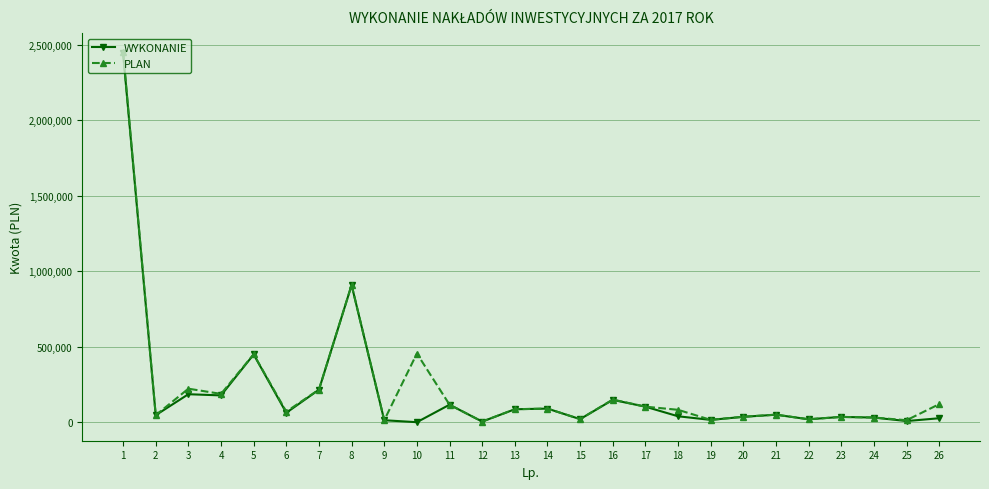

The value of WYKONANIE at 1 is 3682523.6. True or false?

False